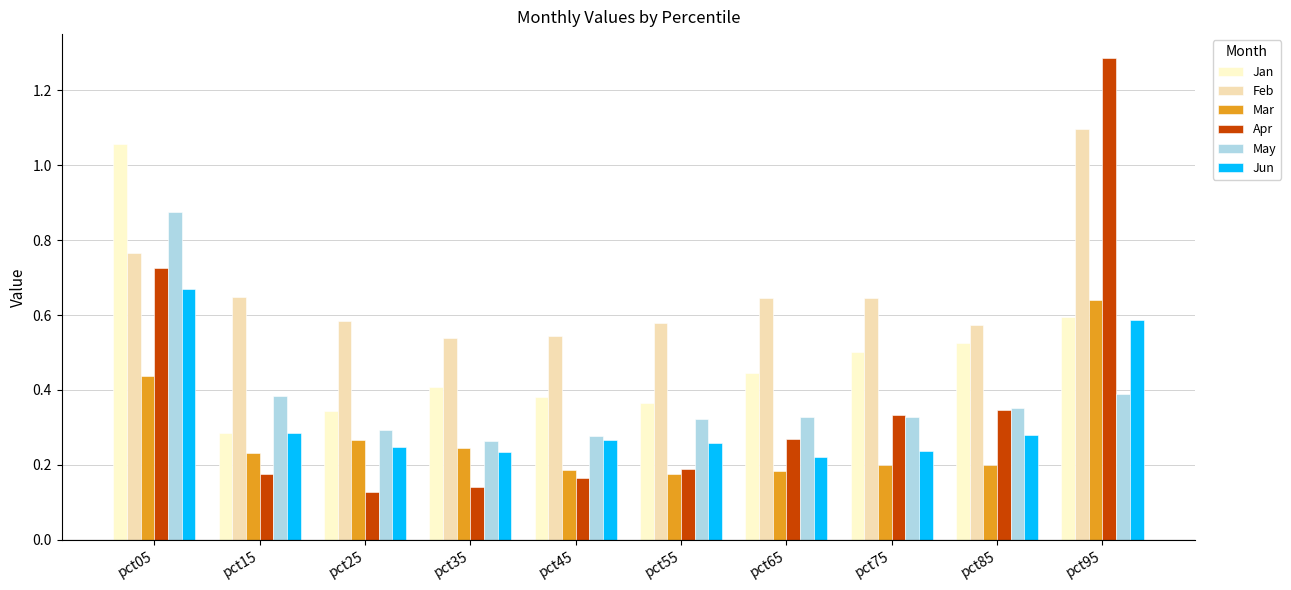

Which category has the lowest value in the Jan series?

pct15